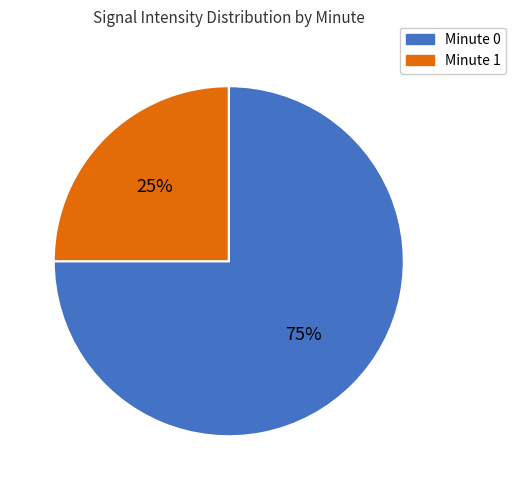

Is there a majority slice in this chart?

Yes